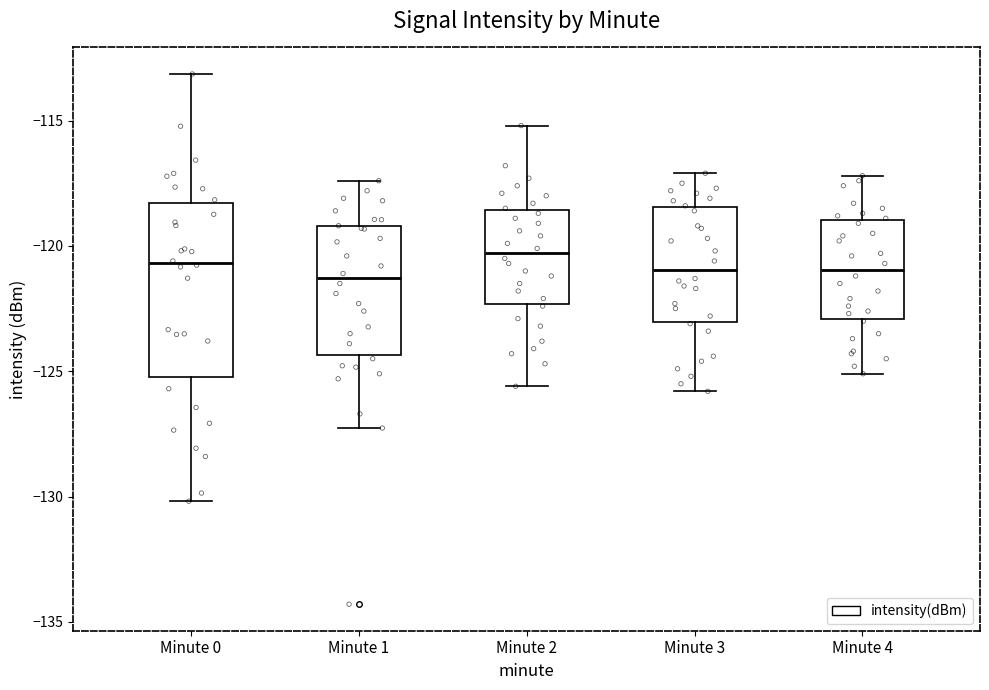

Reading left to right, transcribe this box plot: for each box, give where its median line is, the range the box spans, and where its two whiskers end, as read against the y-axis. The values are not printed on the chart, so give them approximately, as read against the axis.

Minute 0: median -120.5, box -125.0 to -118.5, whiskers -130.0 to -113.0
Minute 1: median -121.5, box -124.5 to -119.0, whiskers -127.5 to -117.5
Minute 2: median -120.5, box -122.5 to -118.5, whiskers -125.5 to -115.0
Minute 3: median -121.0, box -123.0 to -118.5, whiskers -126.0 to -117.0
Minute 4: median -121.0, box -123.0 to -119.0, whiskers -125.0 to -117.0